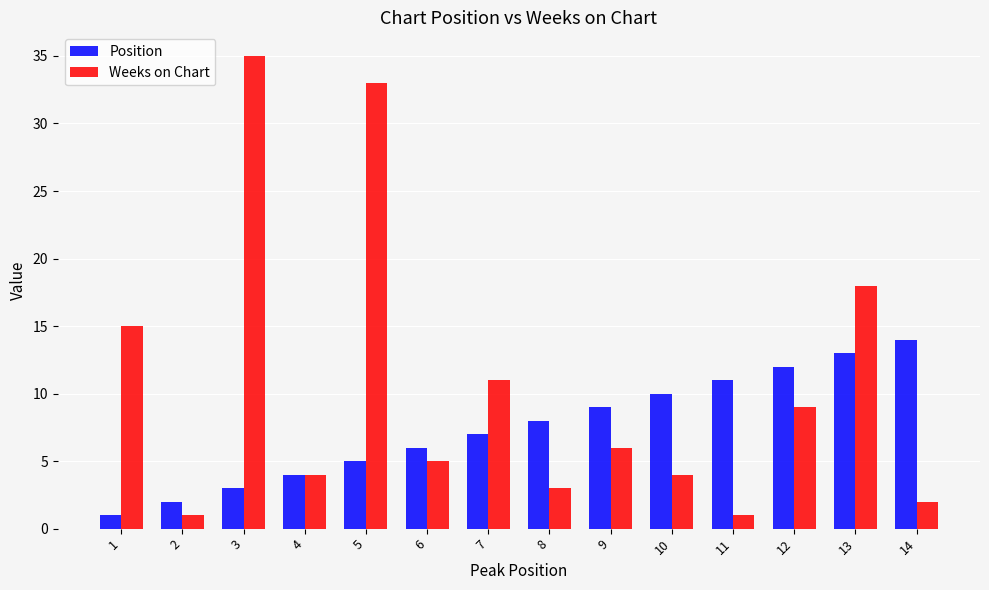

The Weeks on Chart series shows 2 at 14. True or false?

True